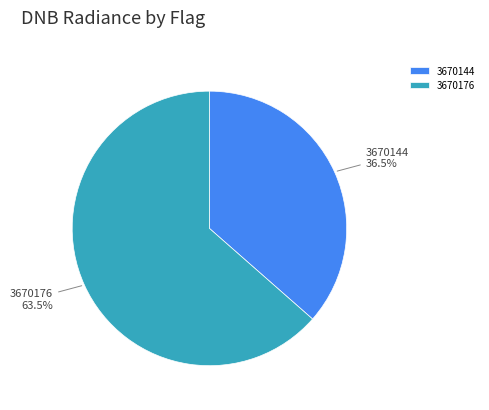

Which slice is the largest?

3670176